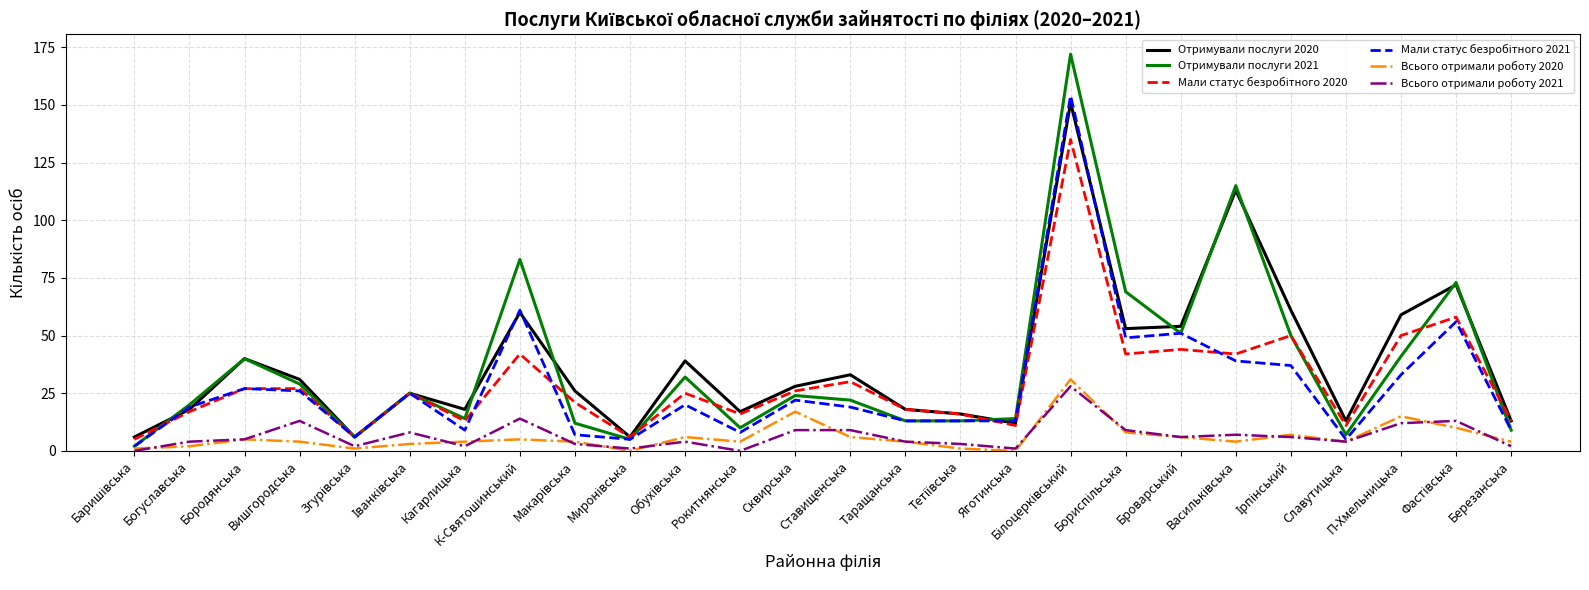

The value of Всього отримали роботу 2020 at Бородянська is 5. True or false?

True